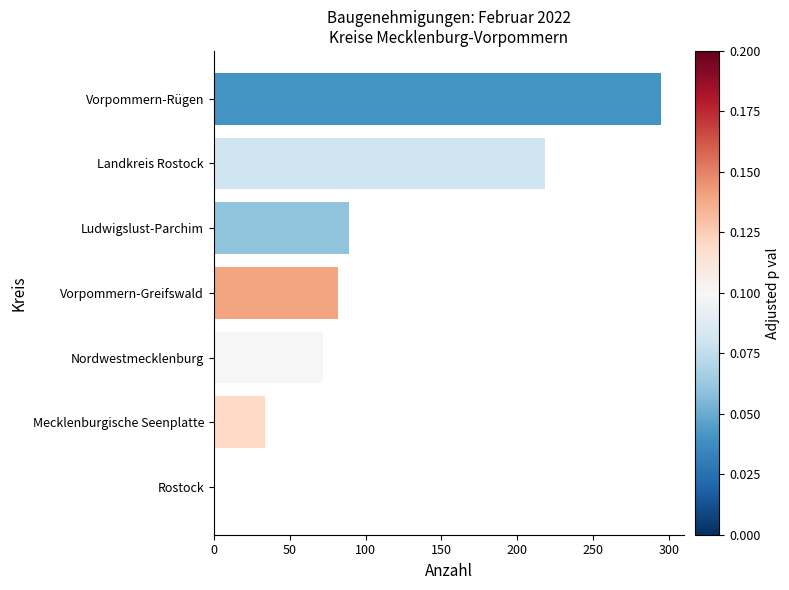

What is the change in value from Nordwestmecklenburg to Vorpommern-Greifswald?

+10